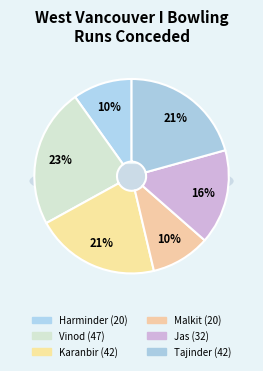

Rank the categories by value from highest to lowest.

Vinod Minhas, Karanbir Singh Chabba, Tajinder Dayal, Jas Dhaliwal, Harminder Singh Khattra, Malkit Sidhu